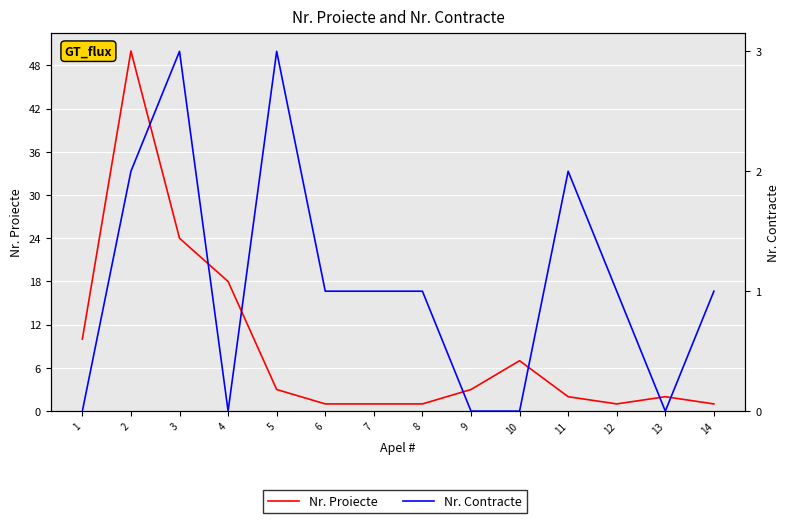

How many interior local peaks does the Nr. Contracte series have?

3